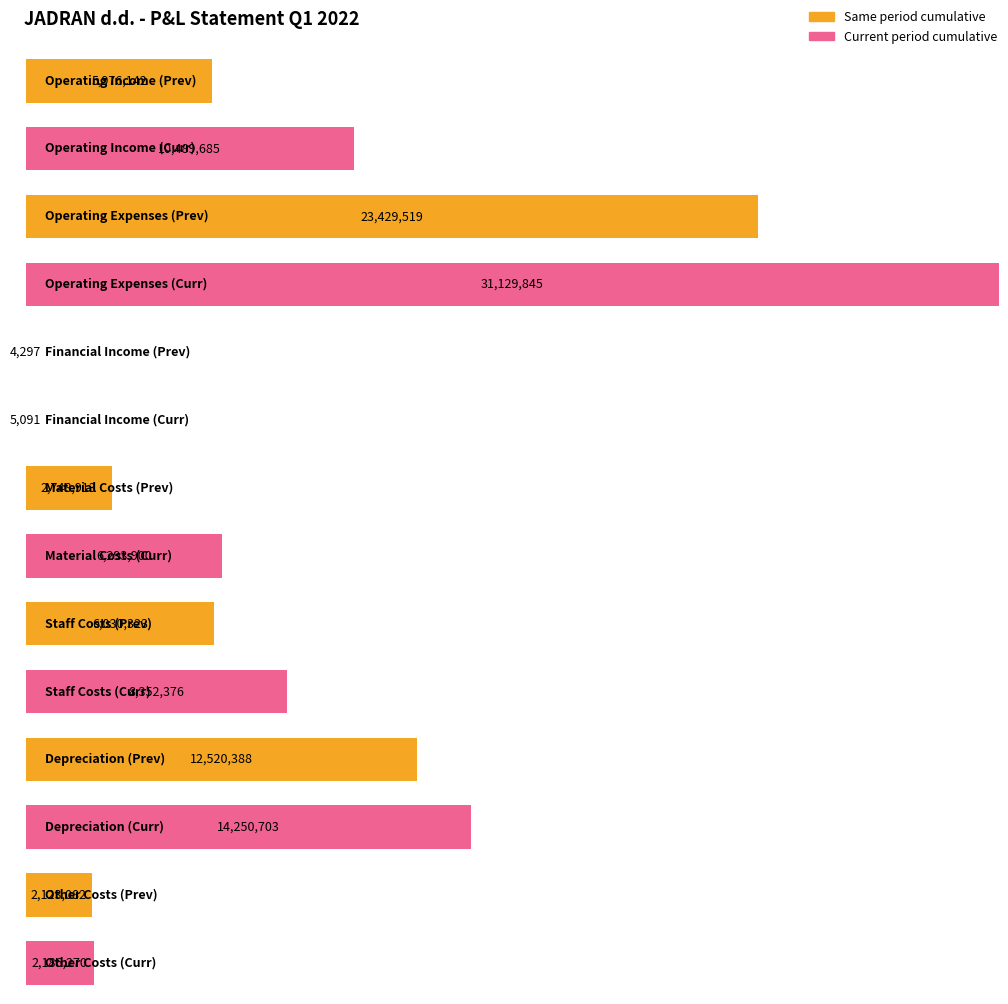

What position from the right is Financial Income?

5